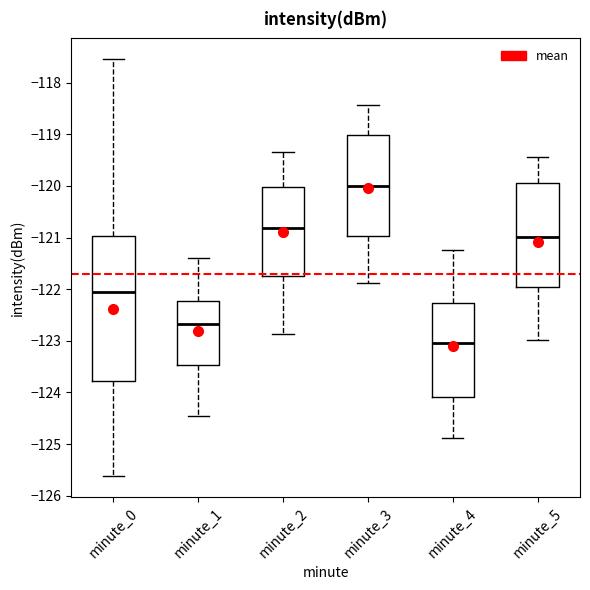

Which box's median line is the highest?

minute_3